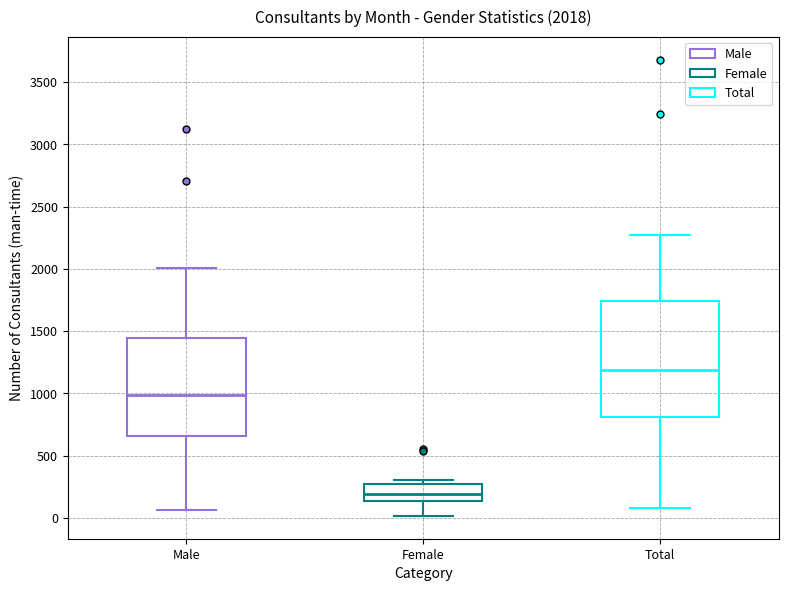

Which box is the tallest, from its lower edge to its upper edge?

Total